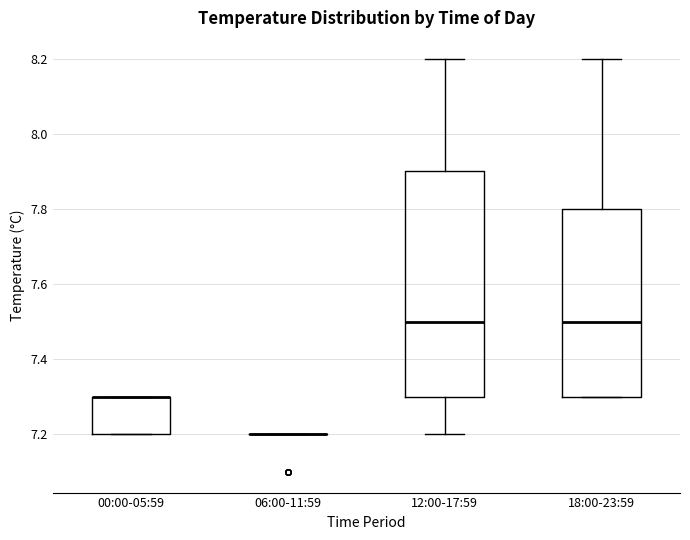

Reading left to right, transcribe this box plot: for each box, give where its median line is, the range the box spans, and where its two whiskers end, as read against the y-axis. The values are not printed on the chart, so give them approximately, as read against the axis.

00:00-05:59: median 7.3 (drawn on the box's upper edge), box 7.2 to 7.3, whiskers 7.2 to 7.3
06:00-11:59: box collapsed to a line at 7.2, whiskers 7.2 to 7.2
12:00-17:59: median 7.5, box 7.3 to 7.9, whiskers 7.2 to 8.2
18:00-23:59: median 7.5, box 7.3 to 7.8, whiskers 7.3 to 8.2